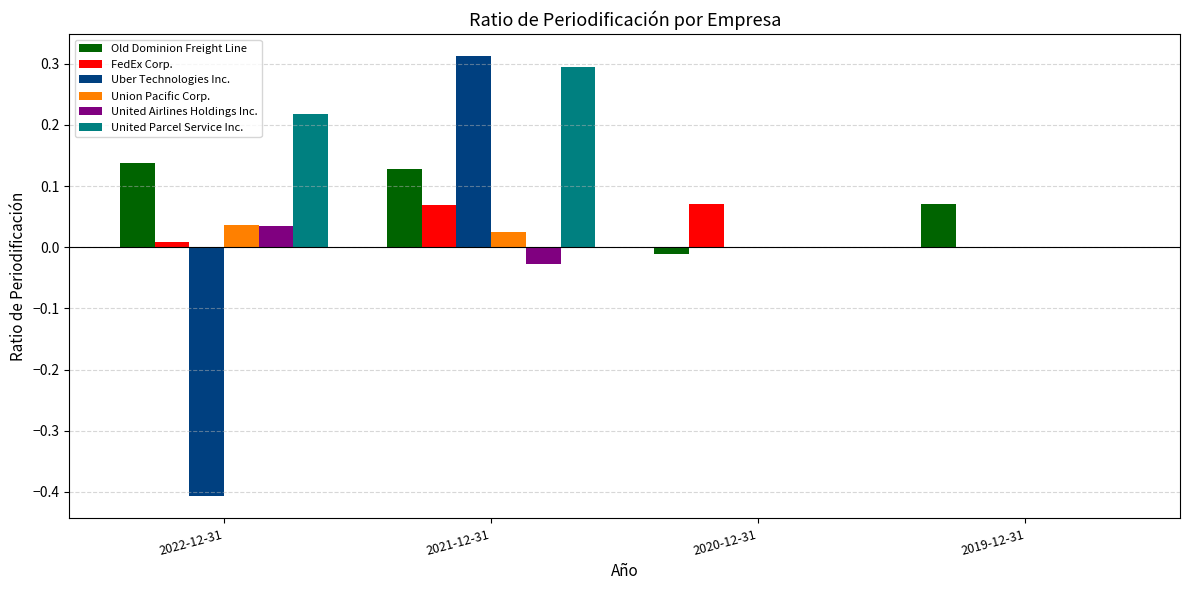

Count the number of data series in this chart.

6